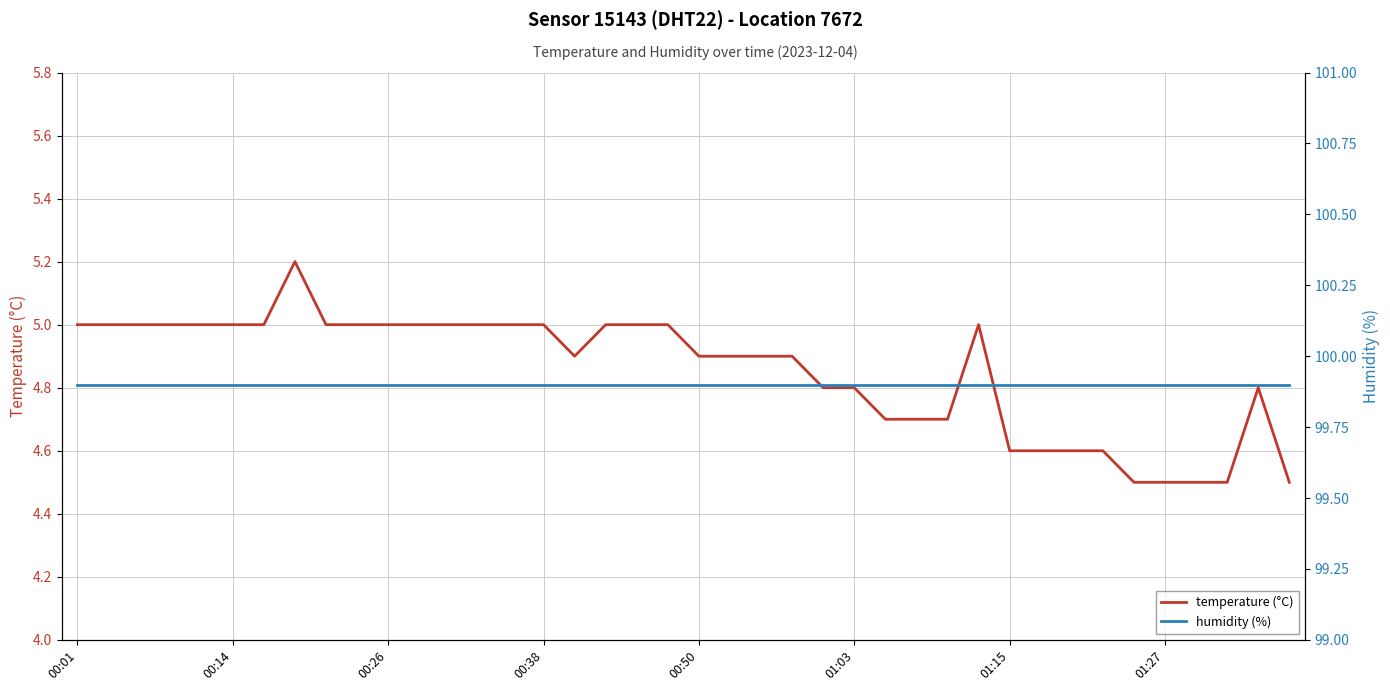

What is the lowest value of the temperature (°C) series?

4.5